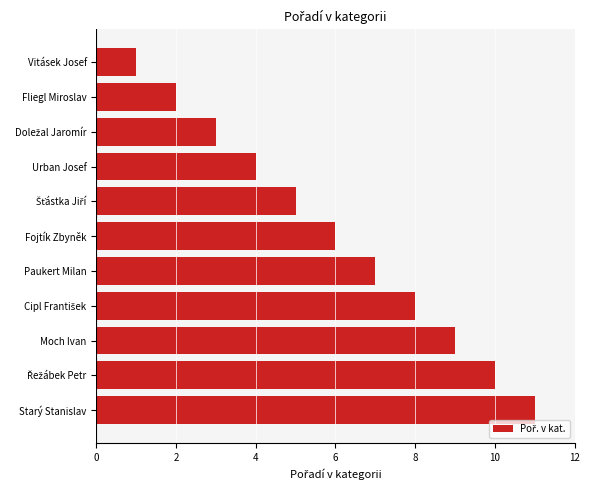

True or false: the data shows 2 at Fliegl Miroslav.

True